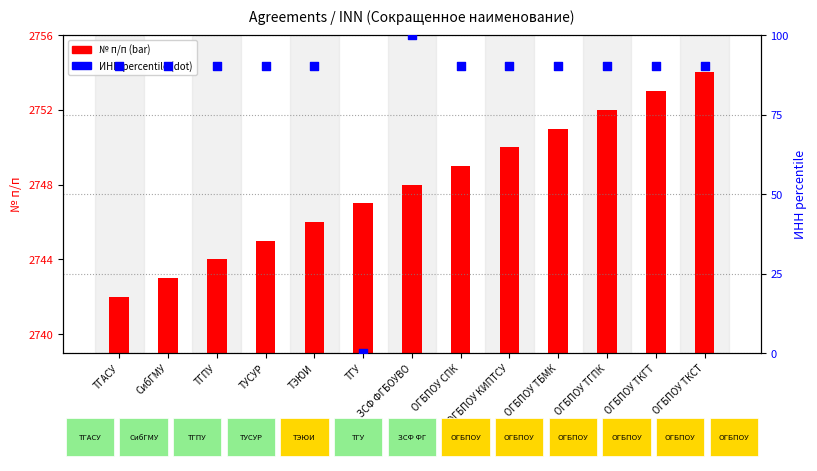

At how many categories does at least one series exceed 1300?

13